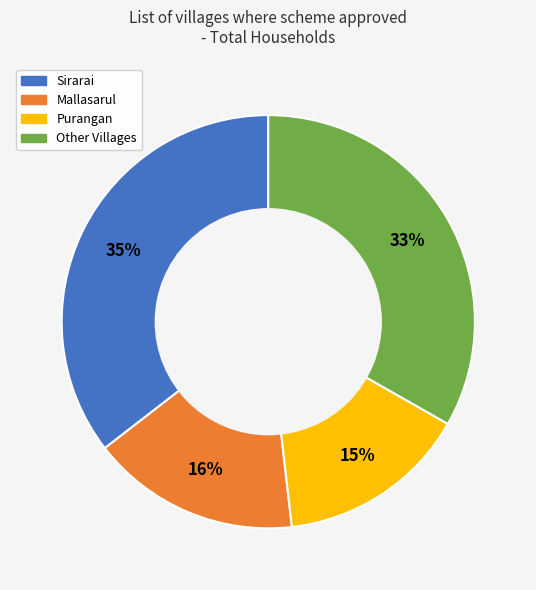

Between Mallasarul and Sirarai, which is larger?

Sirarai